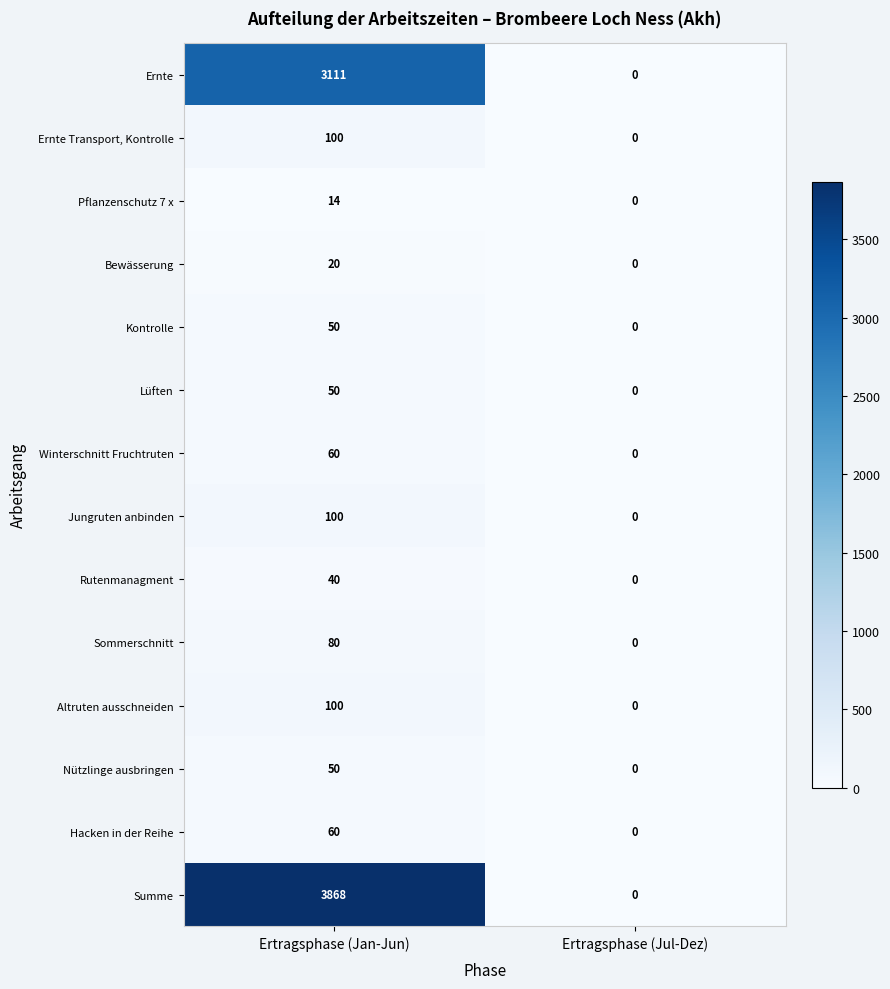

Reading right to left, transcribe all the data shown in this chart.

Ernte: 0	3111
Ernte Transport, Kontrolle: 0	100
Pflanzenschutz 7 x: 0	14
Bewässerung: 0	20
Kontrolle: 0	50
Lüften: 0	50
Winterschnitt Fruchtruten: 0	60
Jungruten anbinden: 0	100
Rutenmanagment: 0	40
Sommerschnitt: 0	80
Altruten ausschneiden: 0	100
Nützlinge ausbringen: 0	50
Hacken in der Reihe: 0	60
Summe: 0	3868